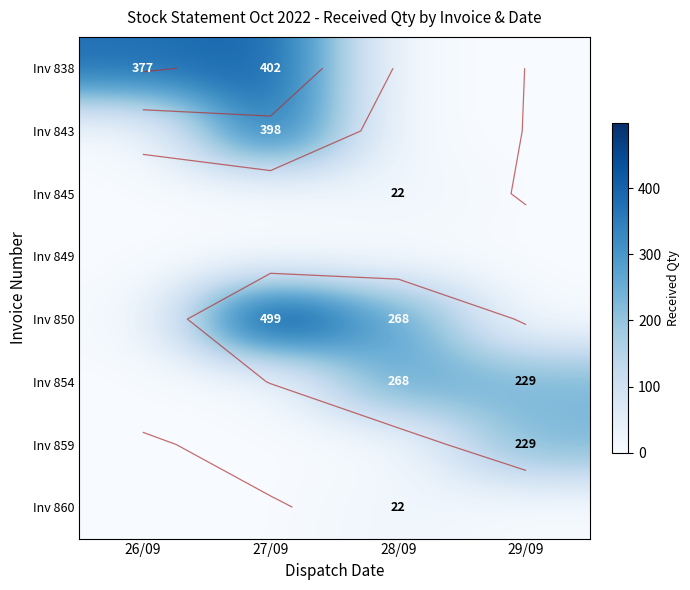

How many values in the Inv 843 series exceed 0?

1